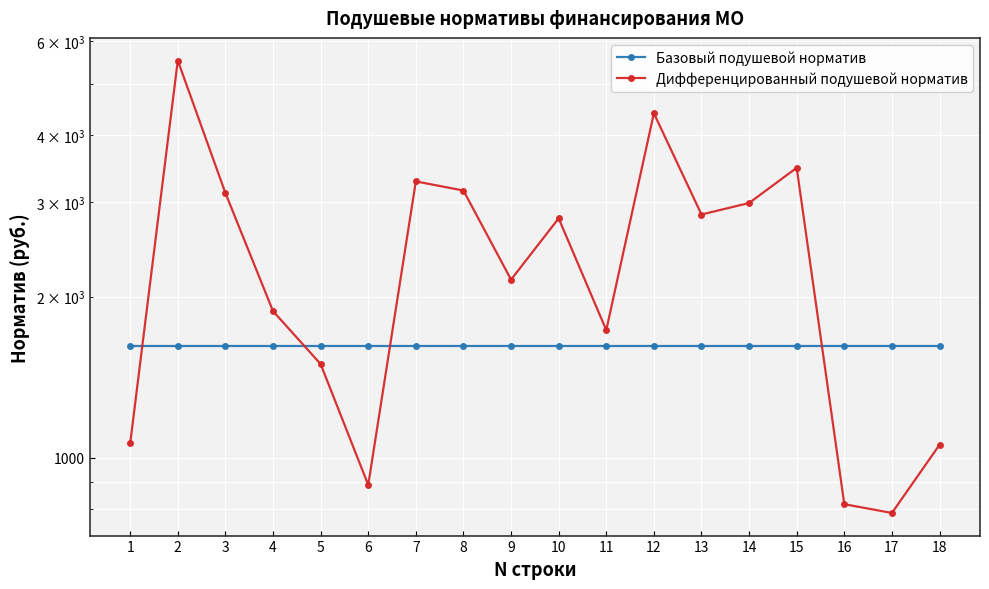

How many interior local peaks does the Дифференцированный подушевой норматив series have?

5